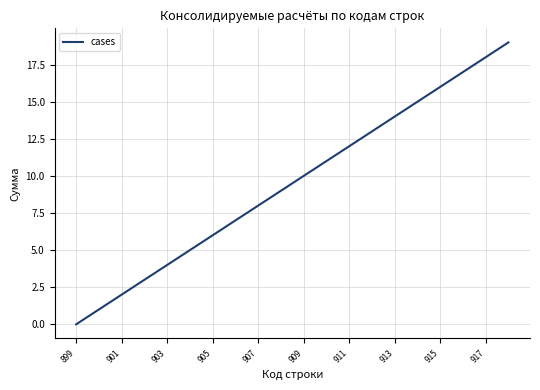

What is the difference between the maximum and minimum values?

19